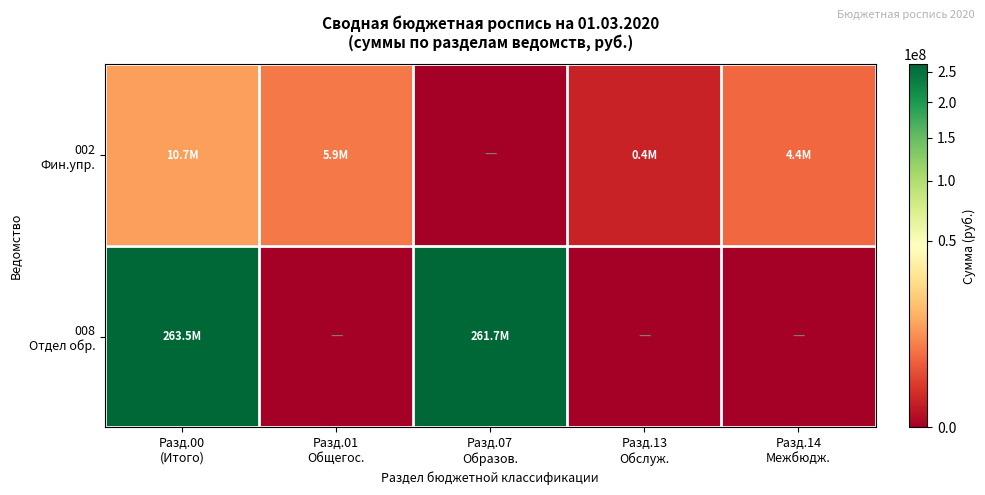

Between Разд.07 Образов. and Разд.14 Межбюдж., which series saw the biggest shift?

008 Отдел обр.